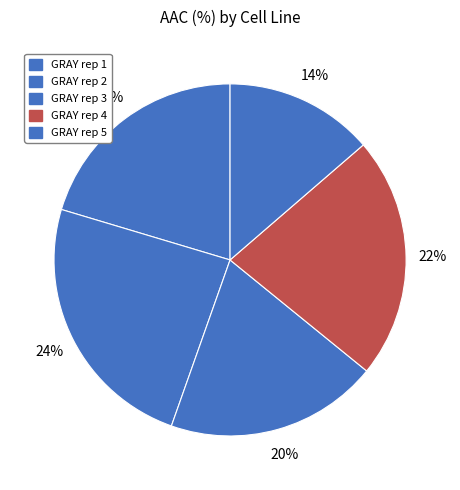

What is the ratio of the value at GRAY rep 5 to the value at GRAY rep 1?

0.7